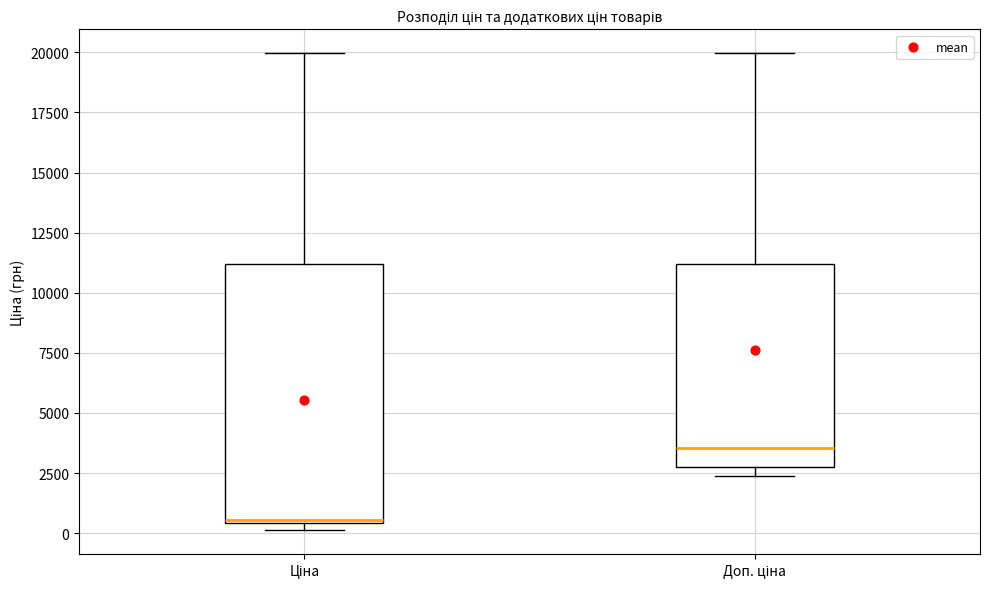

Which box's median line is the lowest?

Ціна